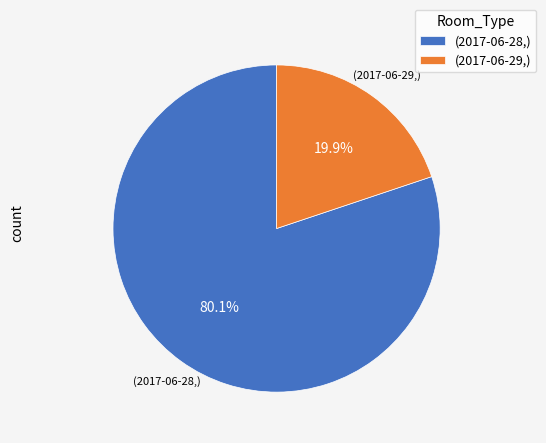

Between (2017-06-29,) and (2017-06-28,), which is larger?

(2017-06-28,)